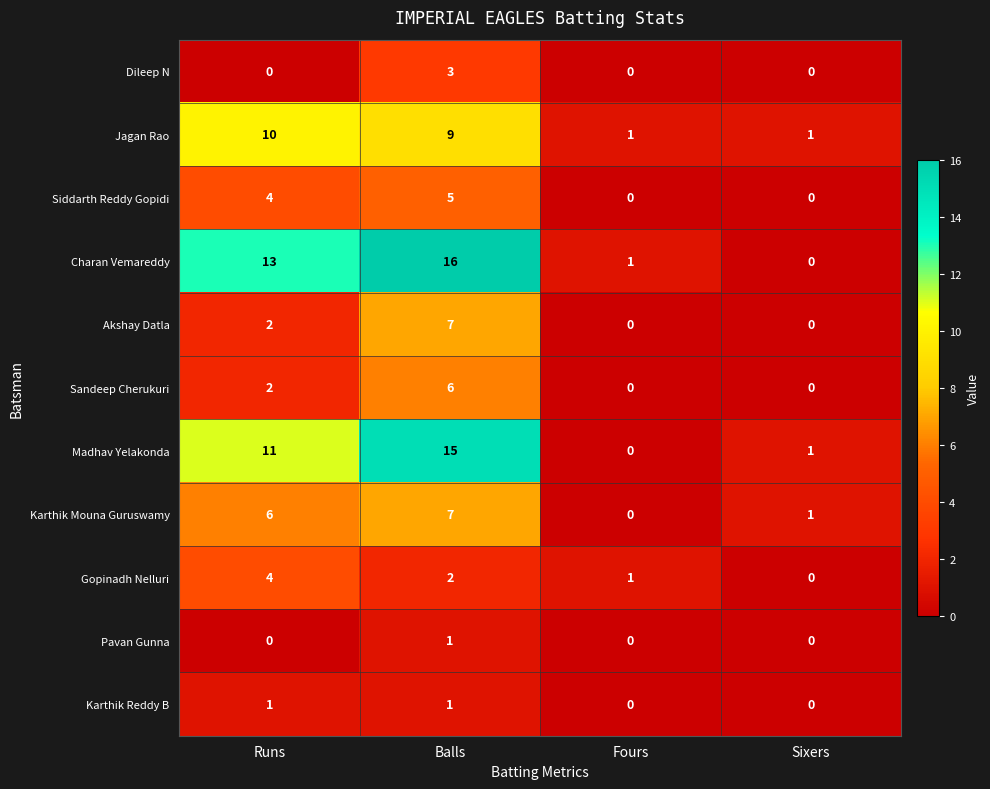

What is the difference between the highest and lowest values at Runs?

13